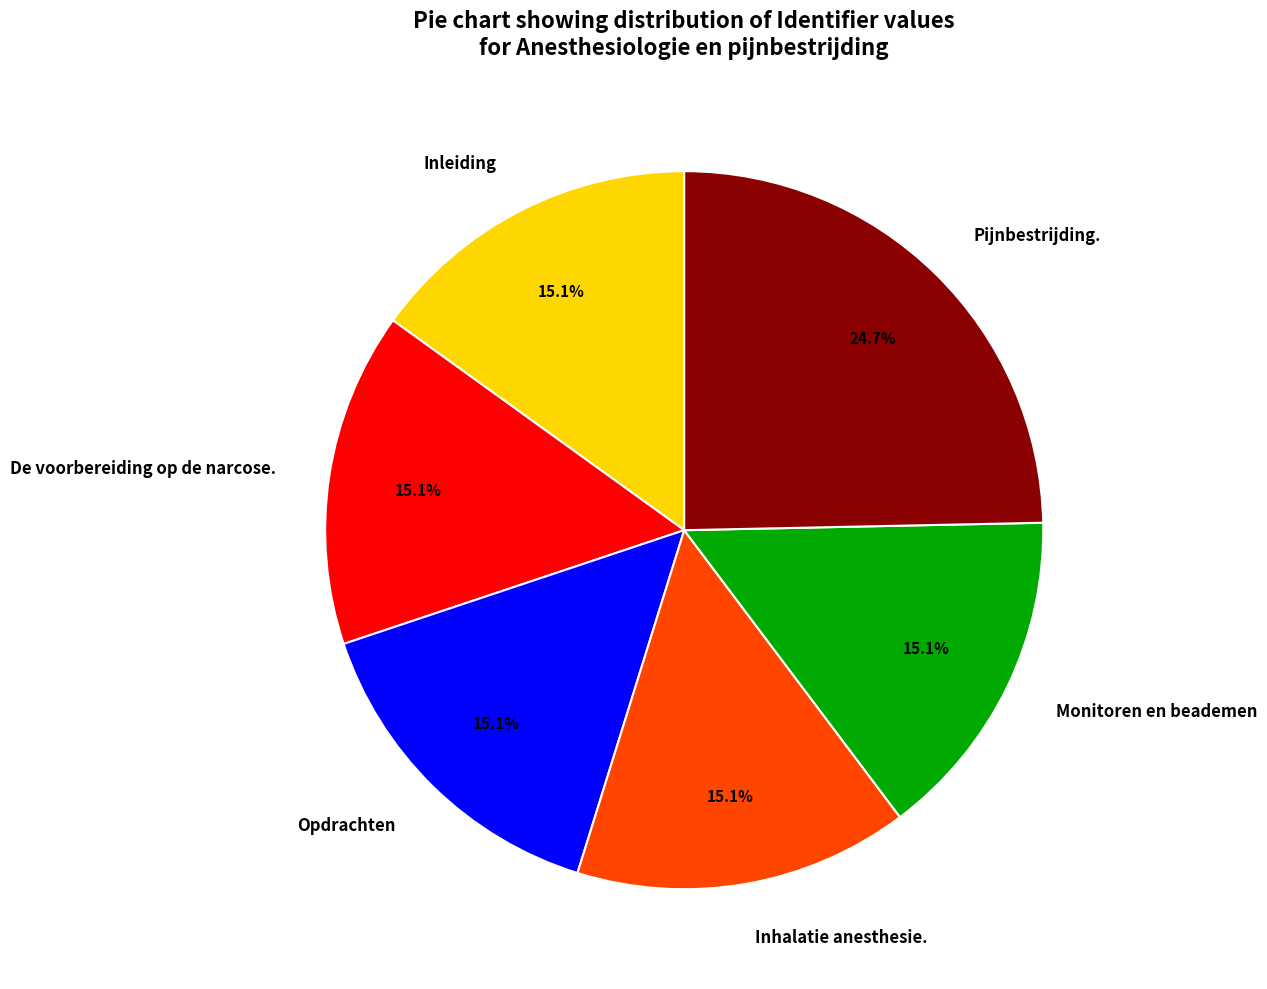

Is there a majority slice in this chart?

No